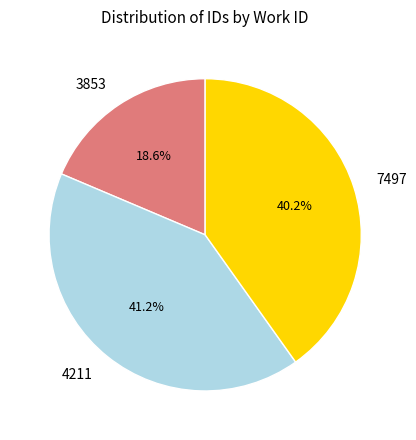

How many slices are in this pie chart?

3